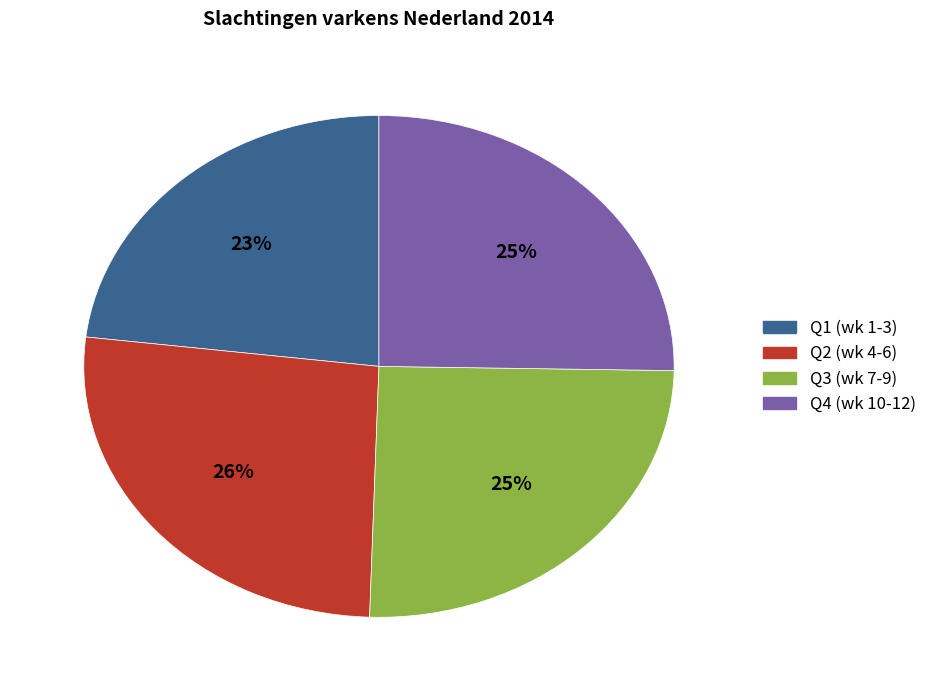

To the nearest percent, what is the difference between the largest and smallest slice percentages?

3%